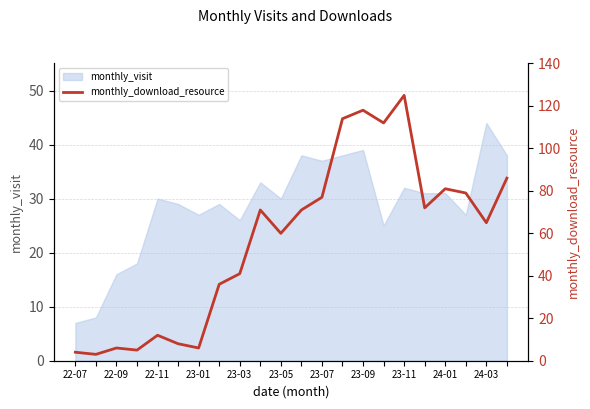

What is the lowest value of the monthly_visit series?

7